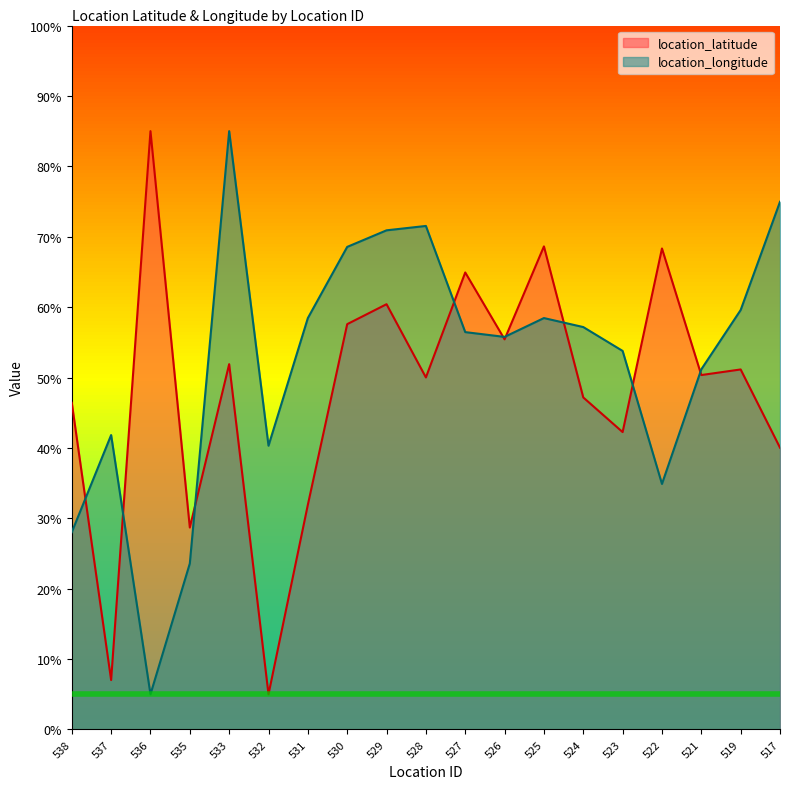

At which label is location_latitude closest to 45?

538